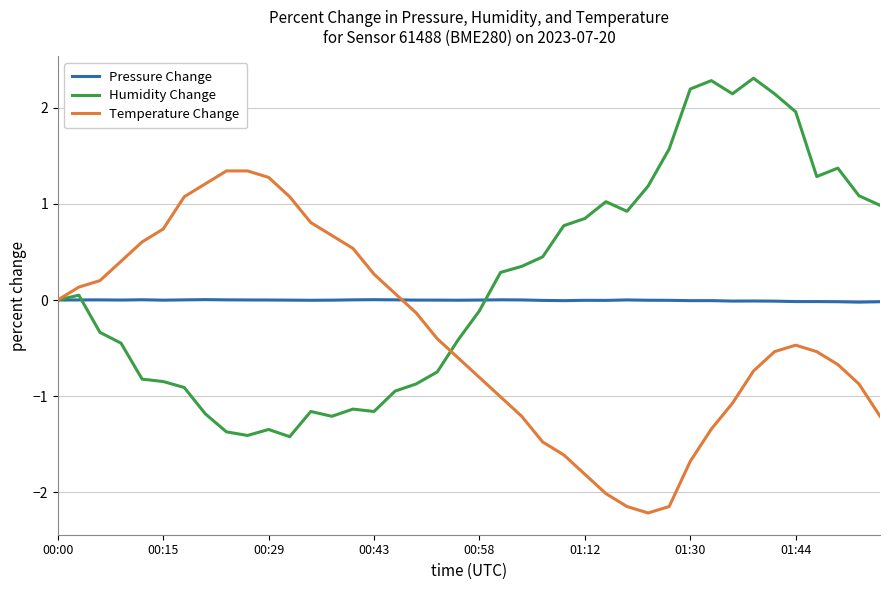

What is the highest value of the Humidity Change series?

2.3